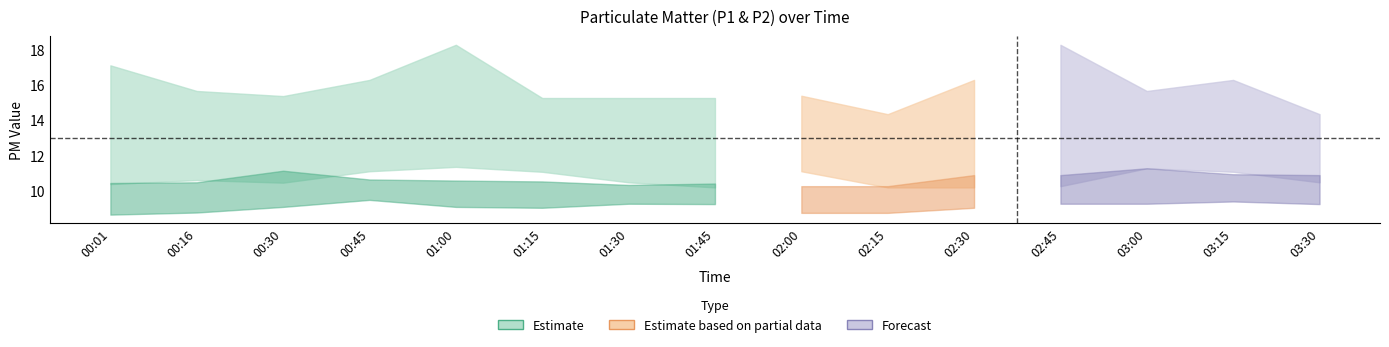

At 02:30, list the series in order from smallest to largest.

P2, P1